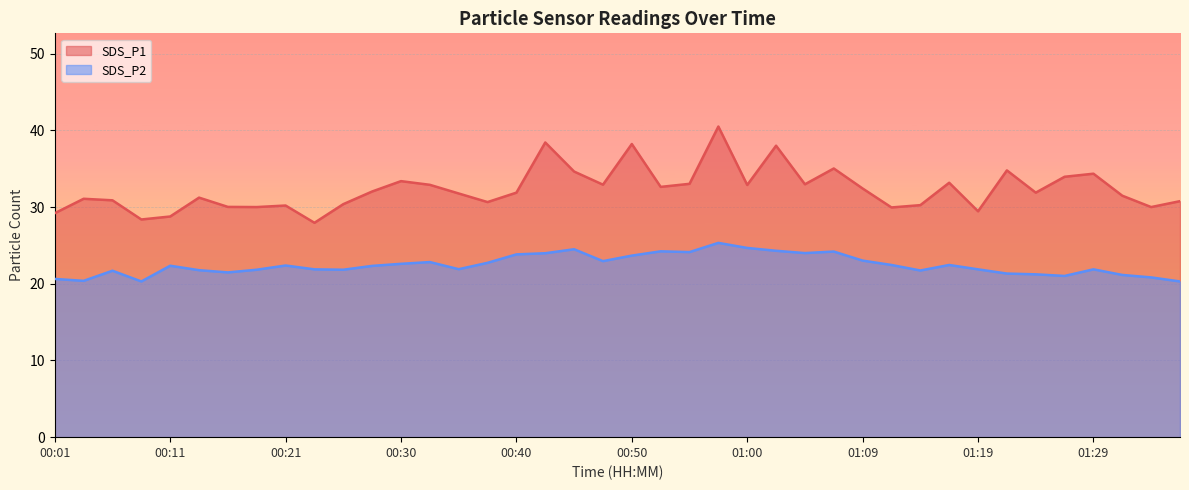

How many data points in SDS_P1 are above 31?

25